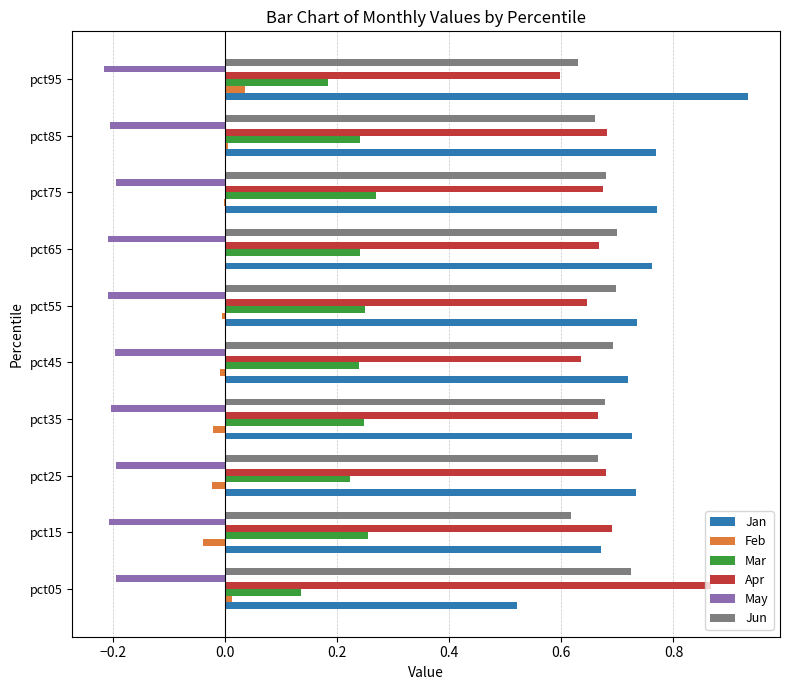

What is the sum of all May values?

-2.0